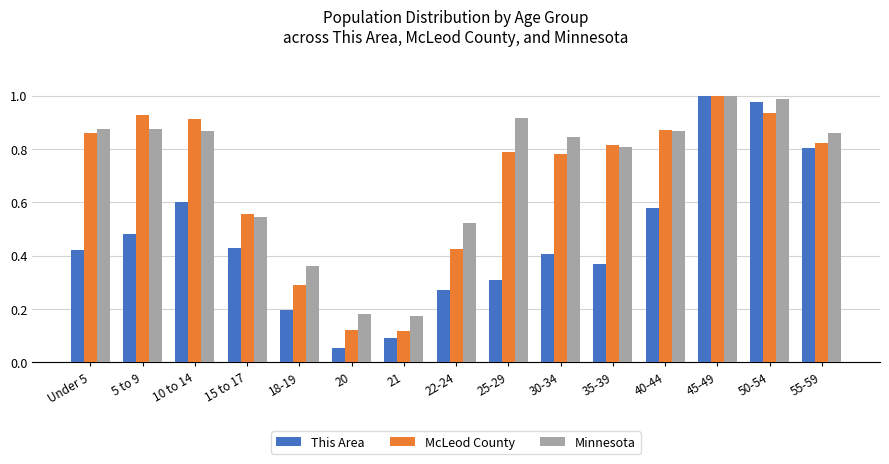

What is the average value of the Minnesota series?

0.7